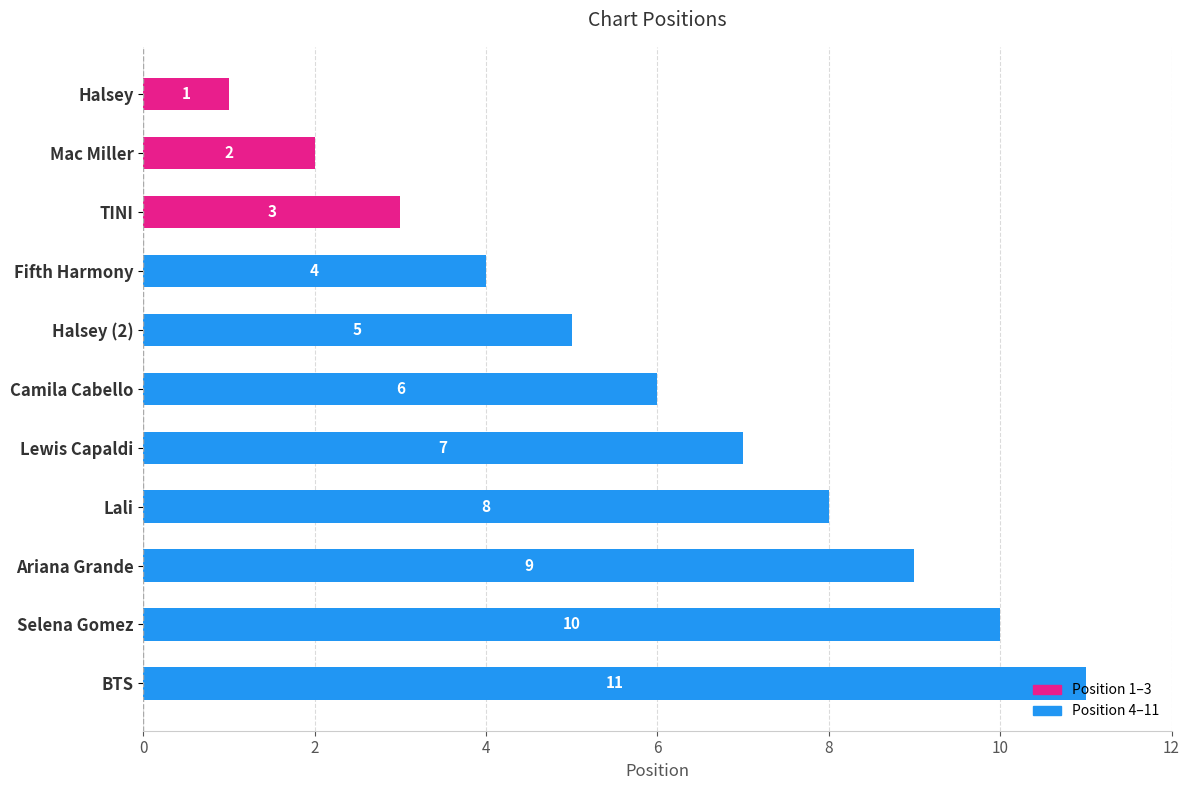

How many data points are less than 6?

5